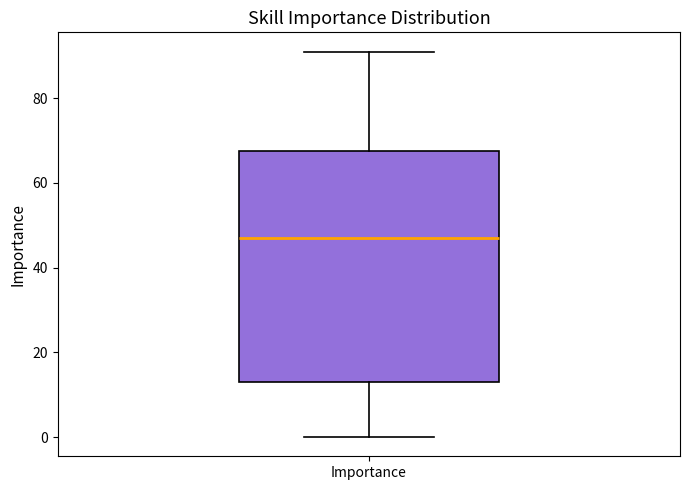

Read this box plot against the y-axis: the position of the median line, the range covered by the box, and the ends of both whiskers. The values are not printed on the chart, so give them approximately, as read against the axis.

median 48, box 14 to 68, whiskers 0 to 92